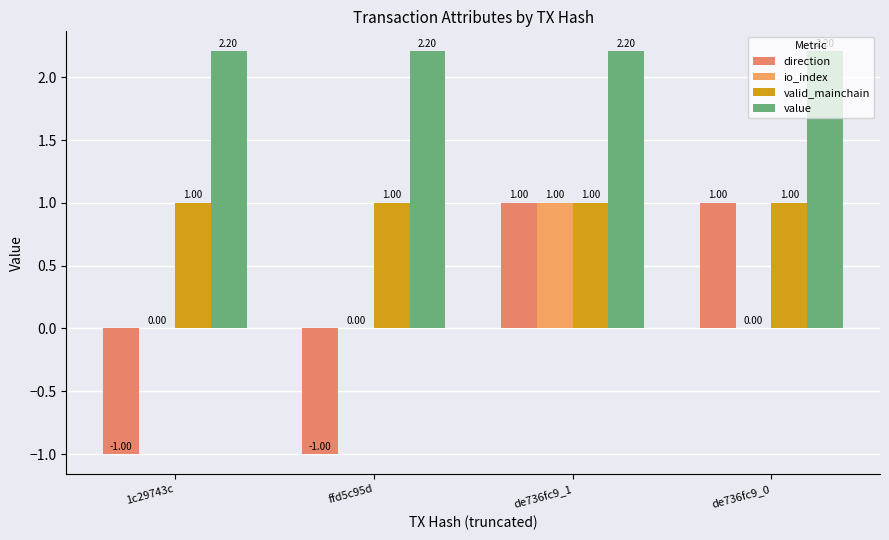

The io_index series shows 0.4 at 1c29743c. True or false?

False